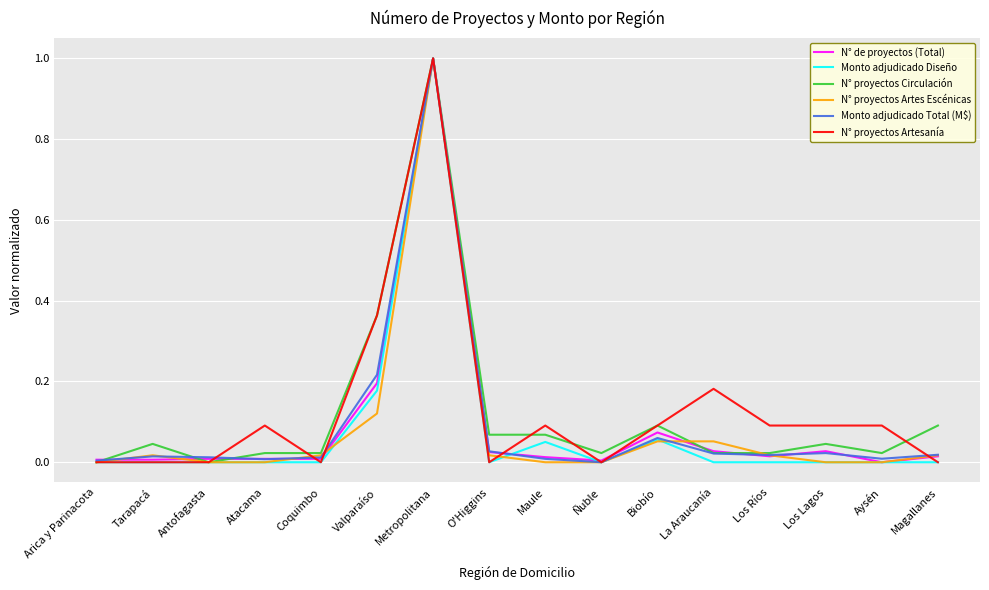

The value of Monto adjudicado Total (M$) at Biobío is 0.1. True or false?

True